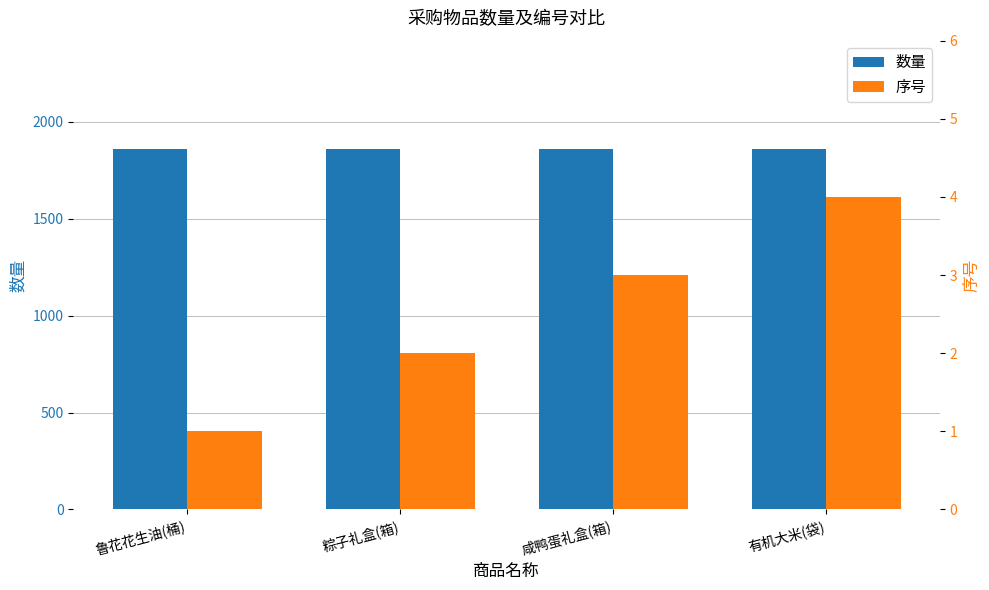

Read the 序号 value at 咸鸭蛋礼盒(箱).

3